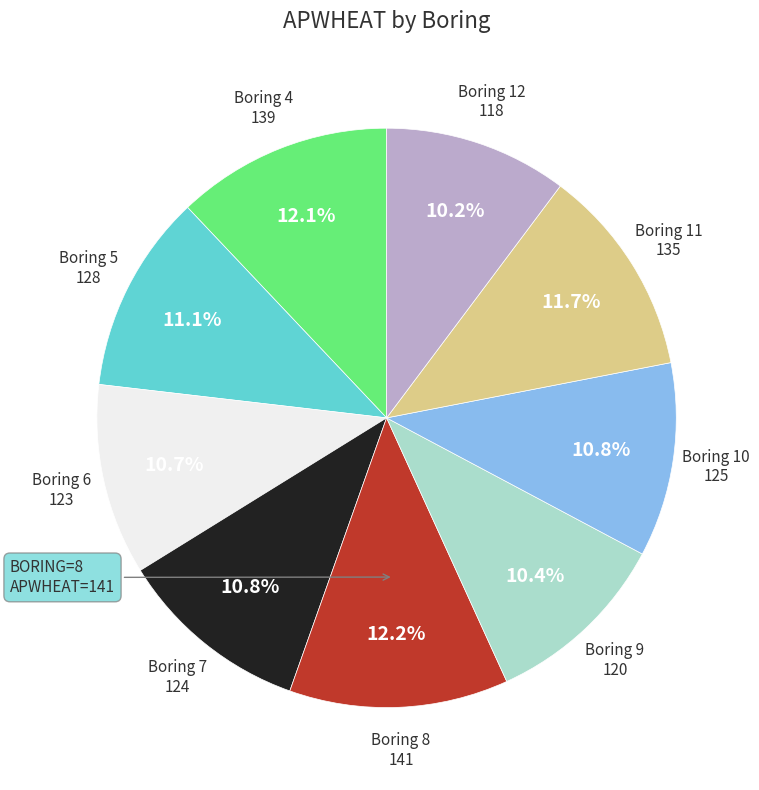

Is there any slice that represents more than half of the pie?

No